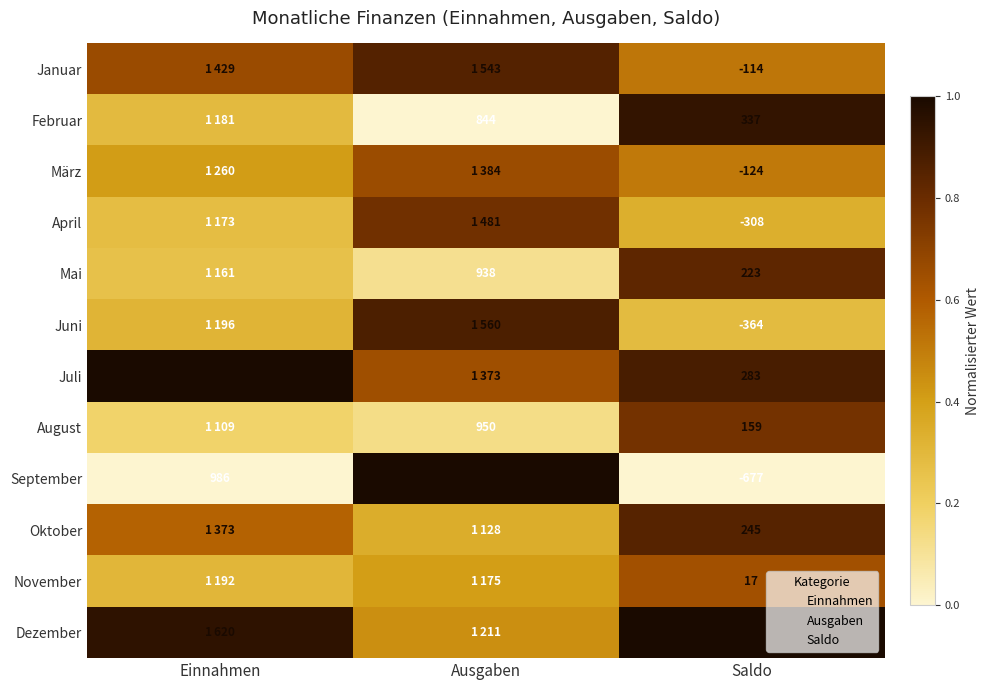

Rank the series by their maximum value, from lowest to highest.

November, März, August, April, Mai, Oktober, Januar, Juni, Februar, Juli, September, Dezember